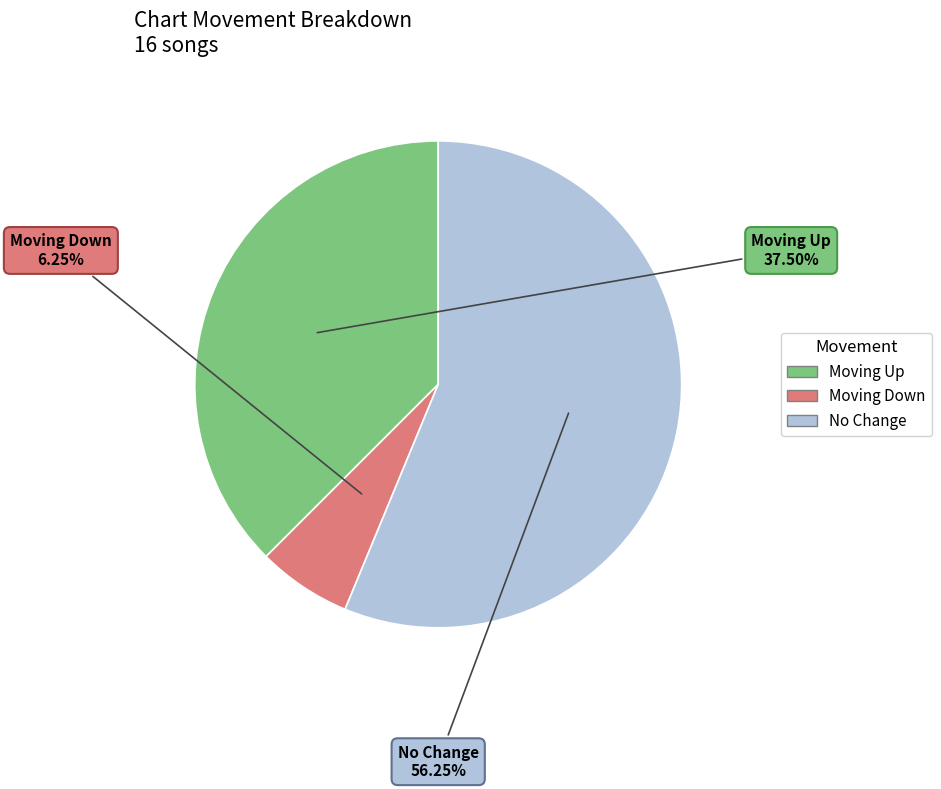

Is there a majority slice in this chart?

Yes